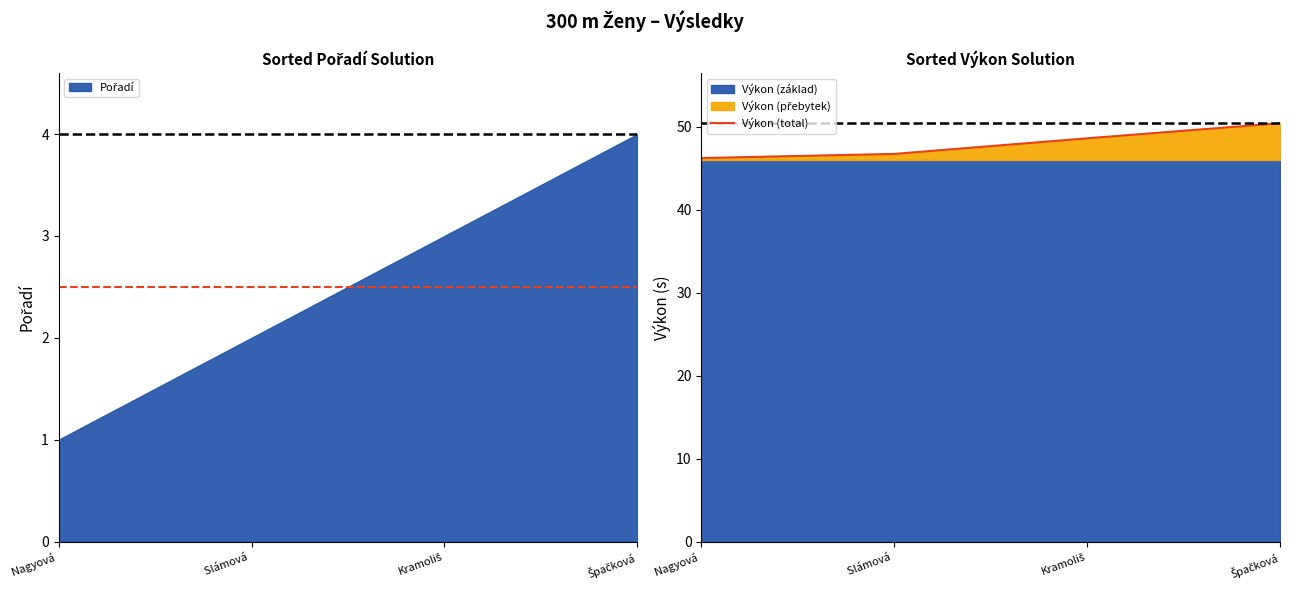

List the labels in order of value, smallest first.

Nagyová , Slámová , Kramoliš, Špačková